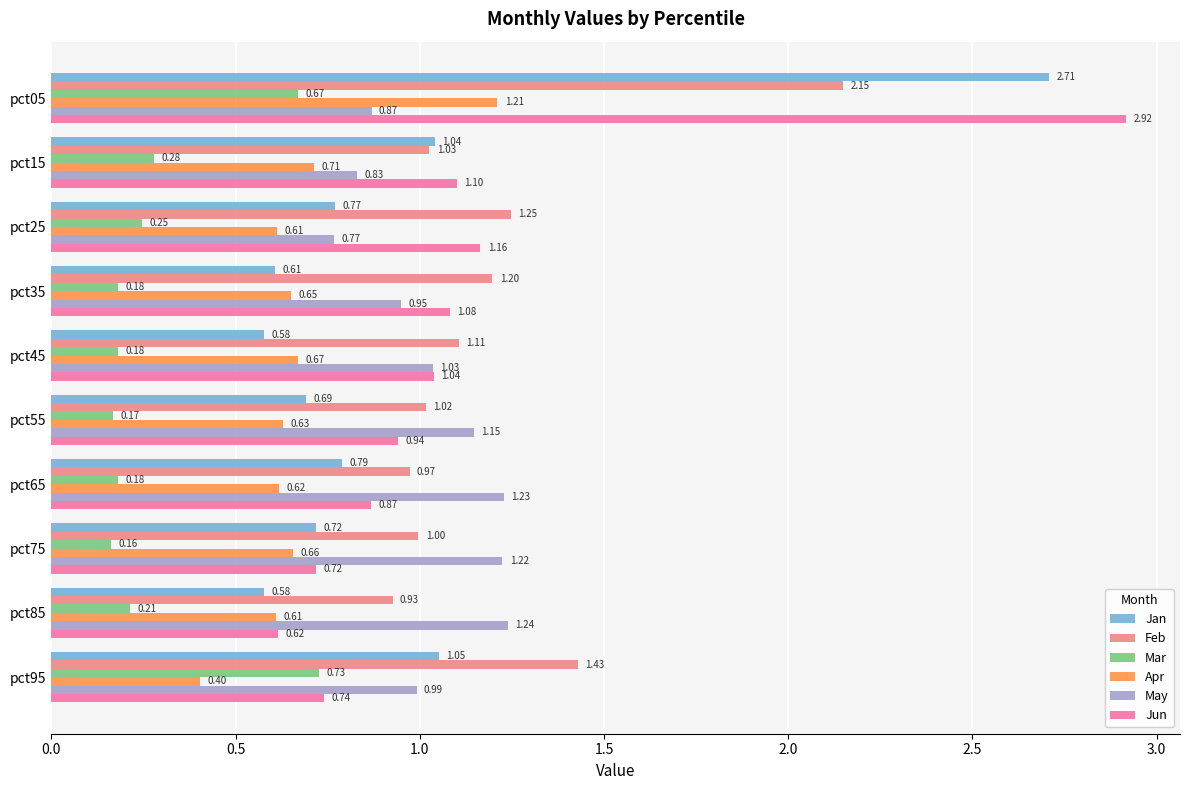

Between pct25 and pct45, which series saw the biggest shift?

May